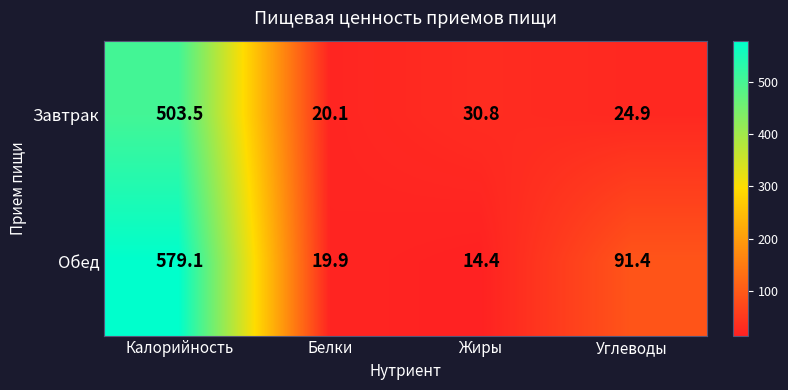

True or false: Обед has a value of 91.4 at Углеводы.

True